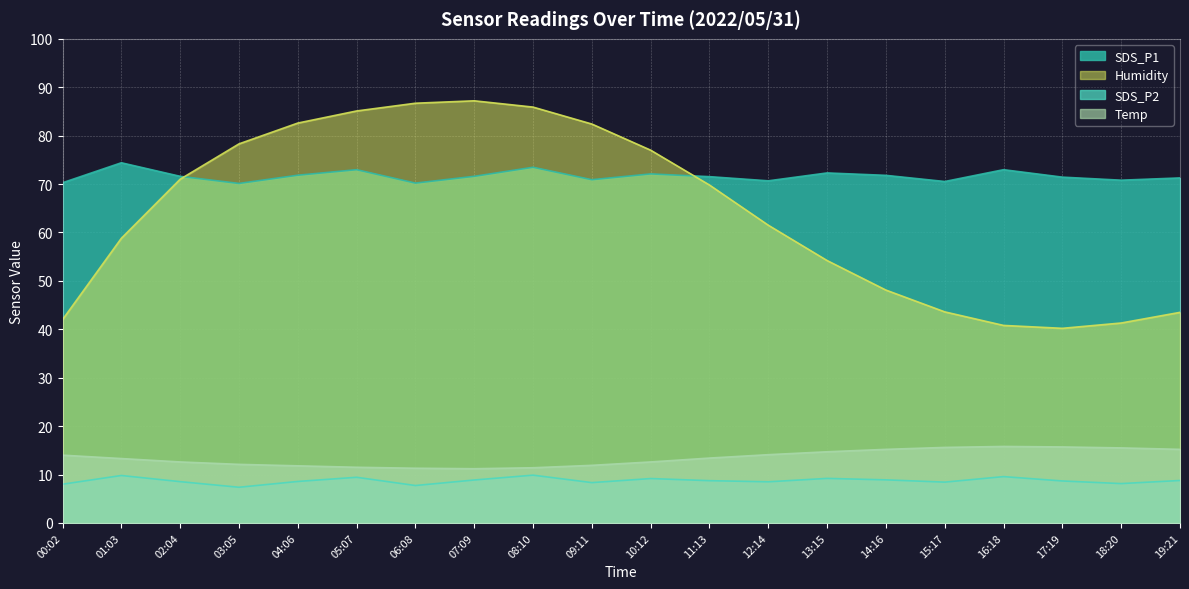

What is the difference between the maximum and minimum values in the SDS_P2 series?

2.5